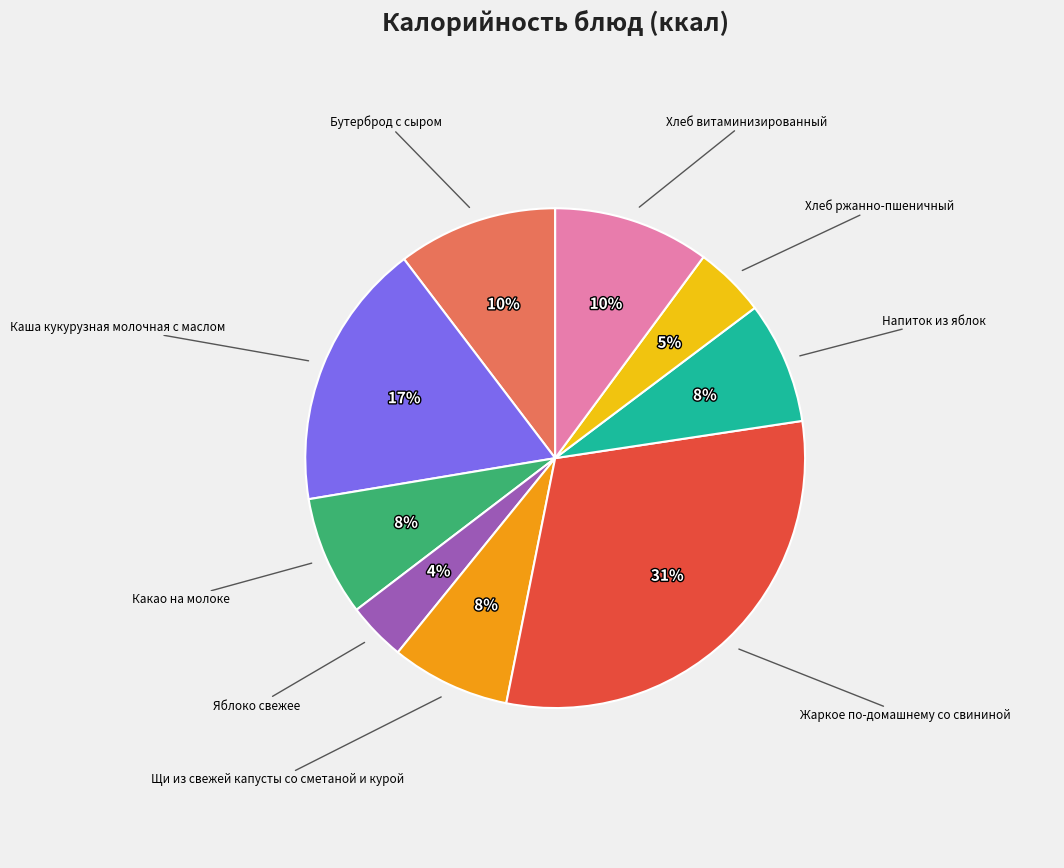

To the nearest percent, what is the average slice percentage?

11%